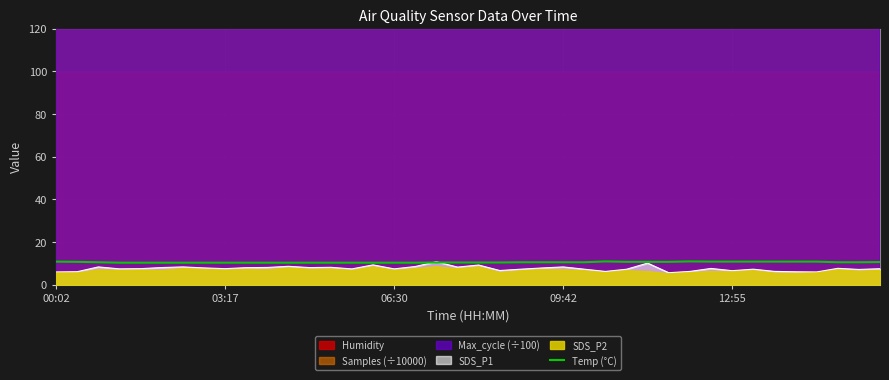

What is the change in value from 18 to 28?

+0.3